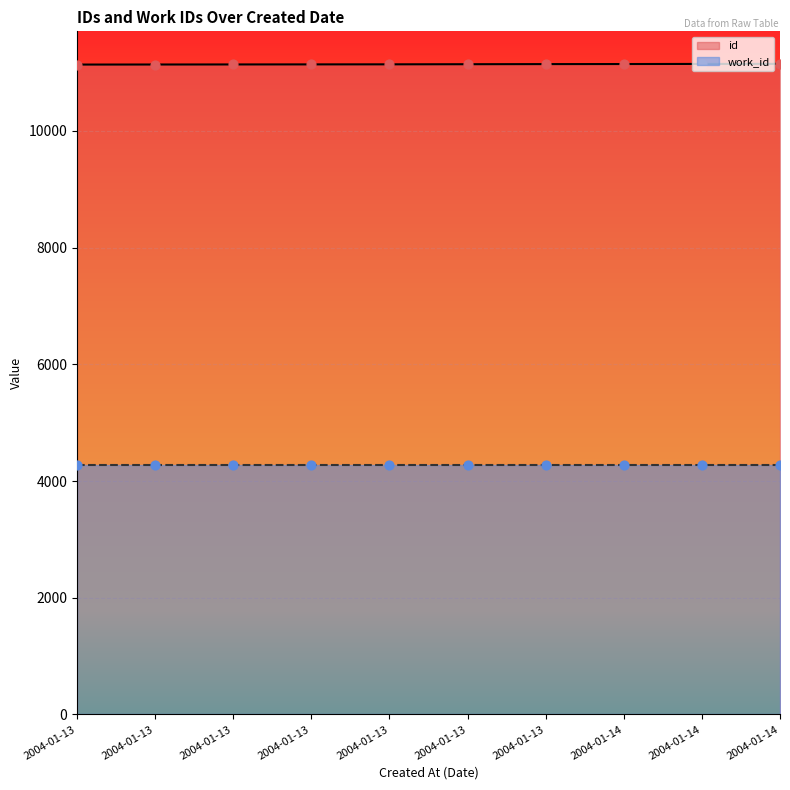

Which has a higher value, 2004-01-14 or 2004-01-14?

2004-01-14